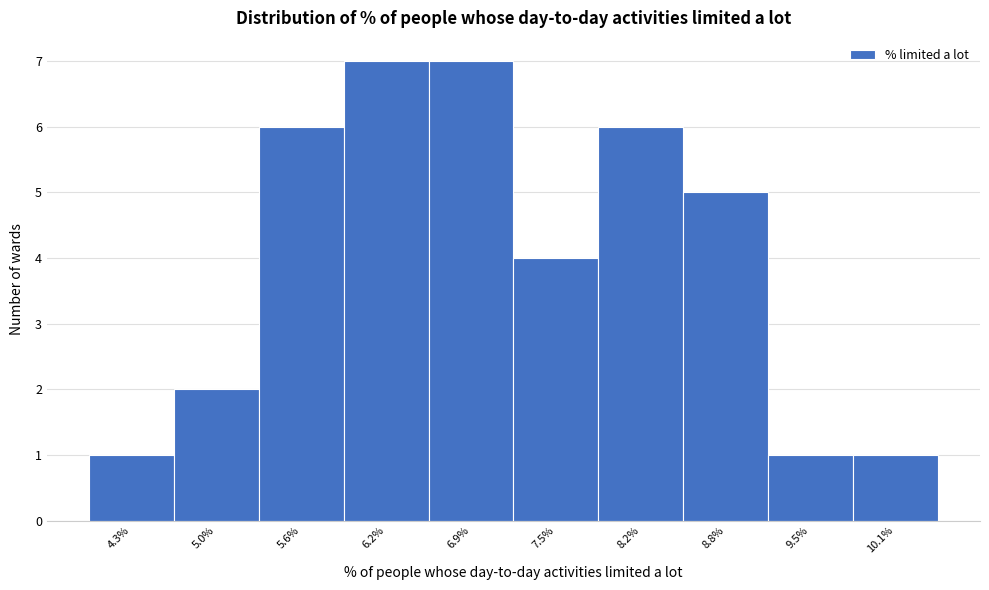

Reading left to right, list all the values displayed in this chart.

1	2	6	7	7	4	6	5	1	1